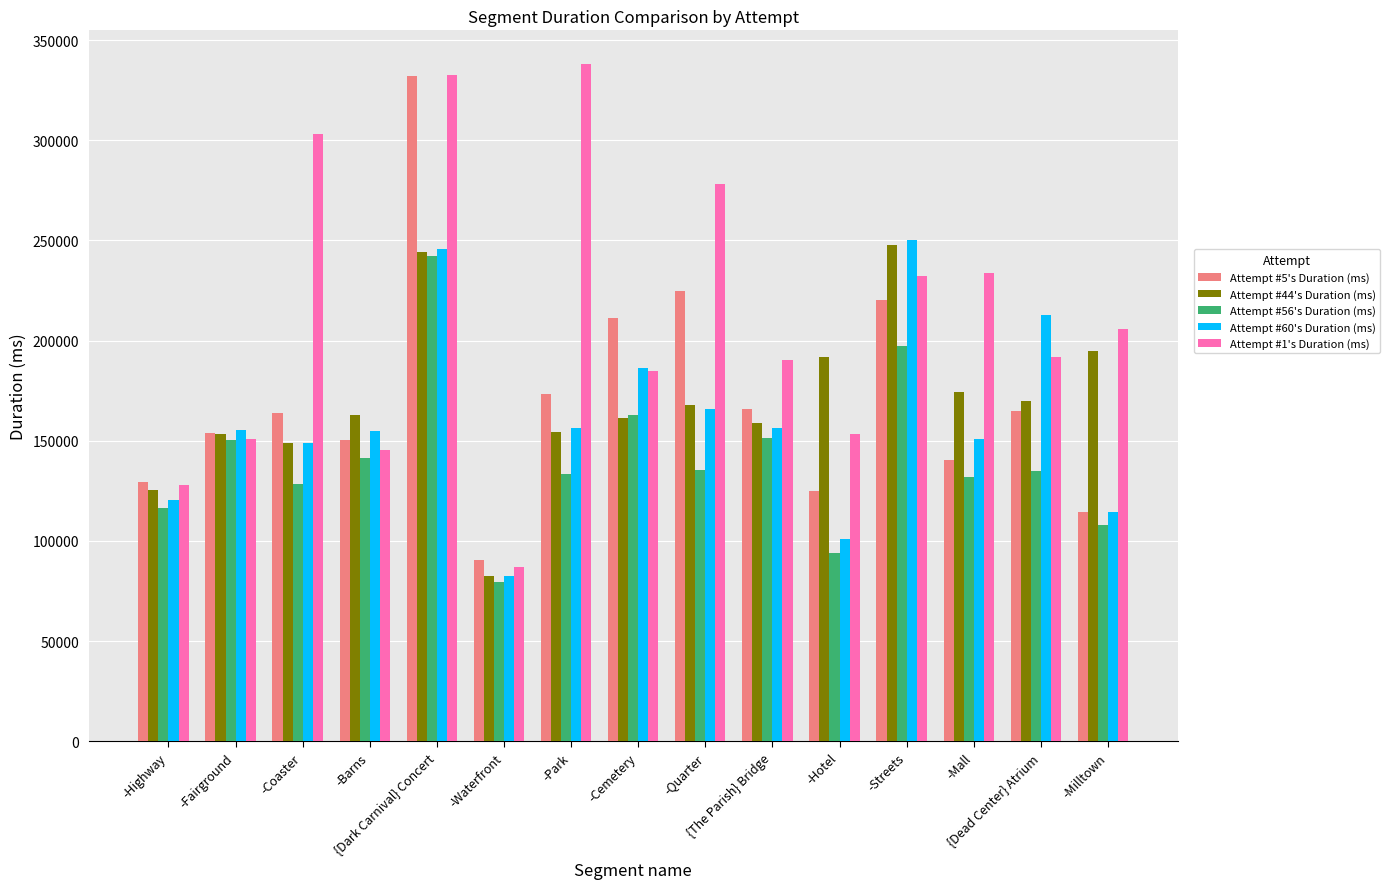

How many bars are there in each group?

5